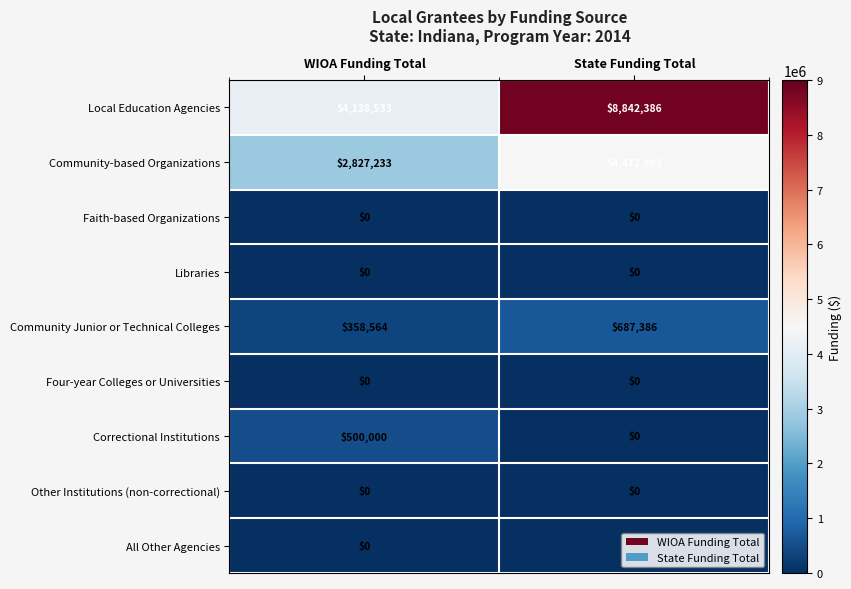

Which series has the largest total across all categories?

Local Education Agencies